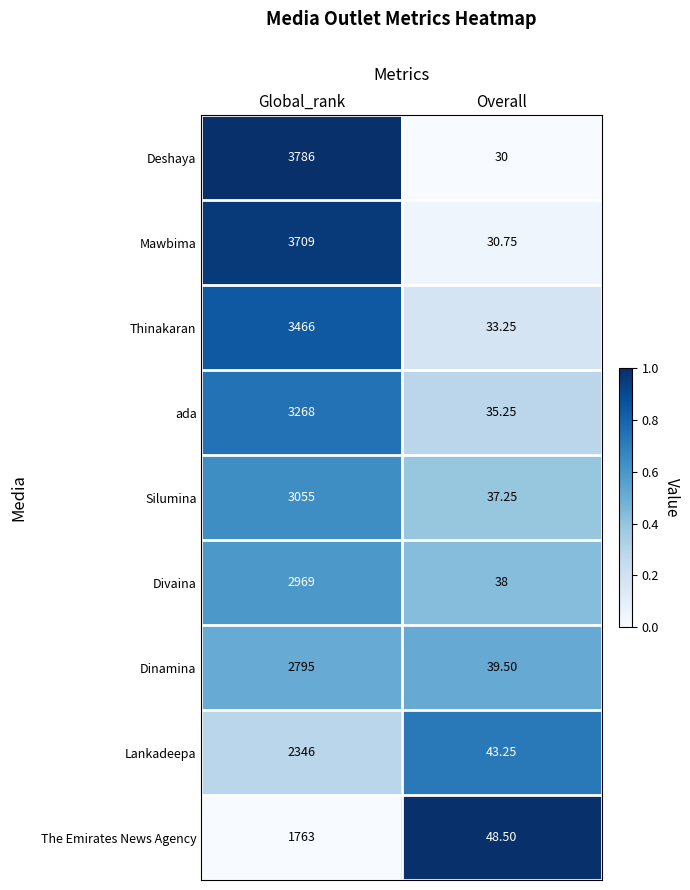

Which category has the highest value in the Thinakaran series?

Global_rank